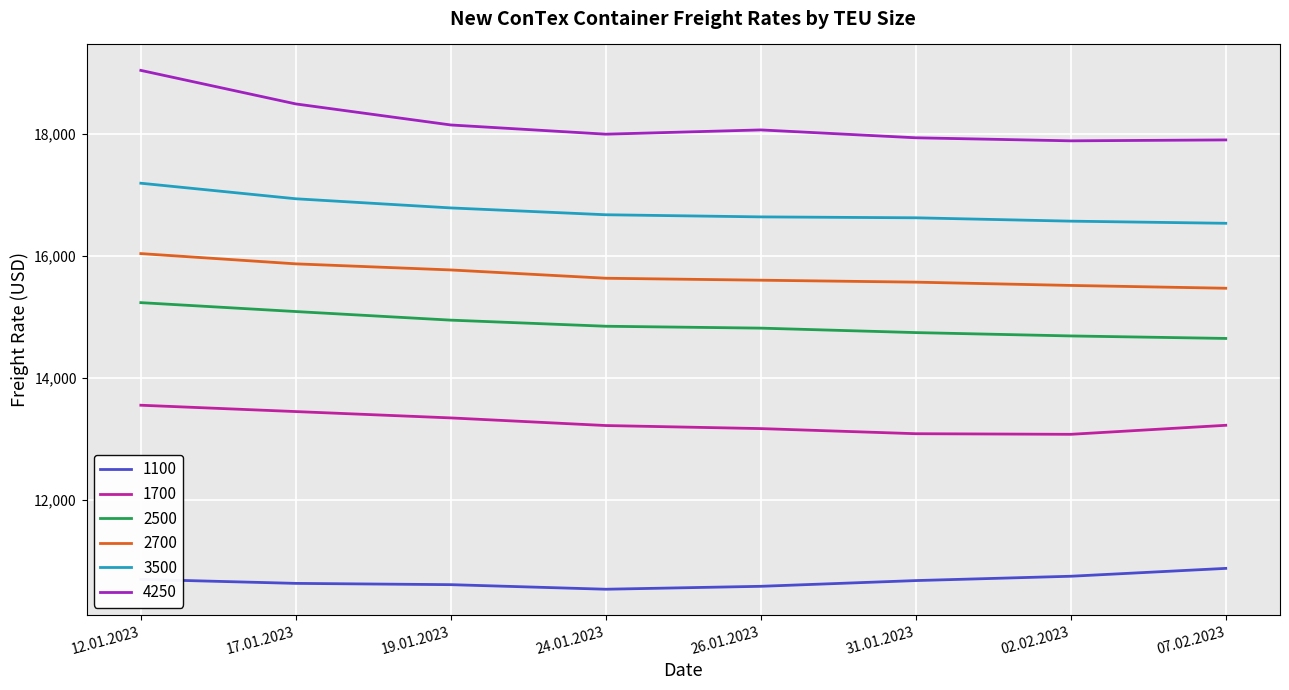

Is the value of 2500 at 26.01.2023 greater than the value of 1700 at 12.01.2023?

Yes